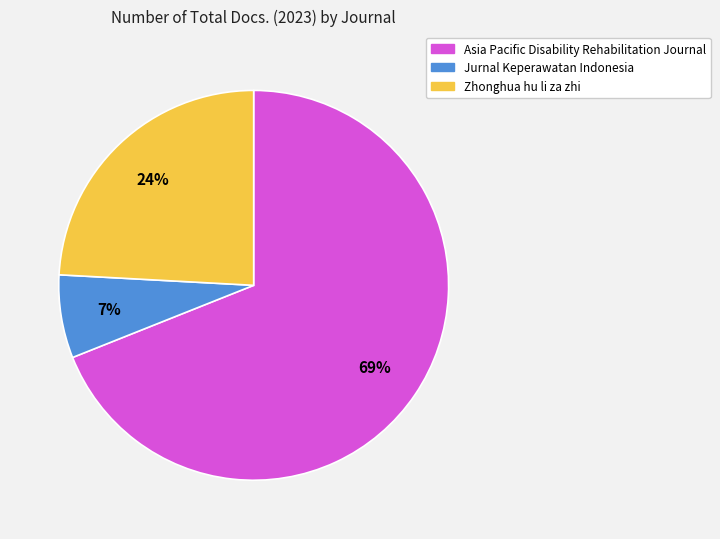

Does any single category account for the majority?

Yes